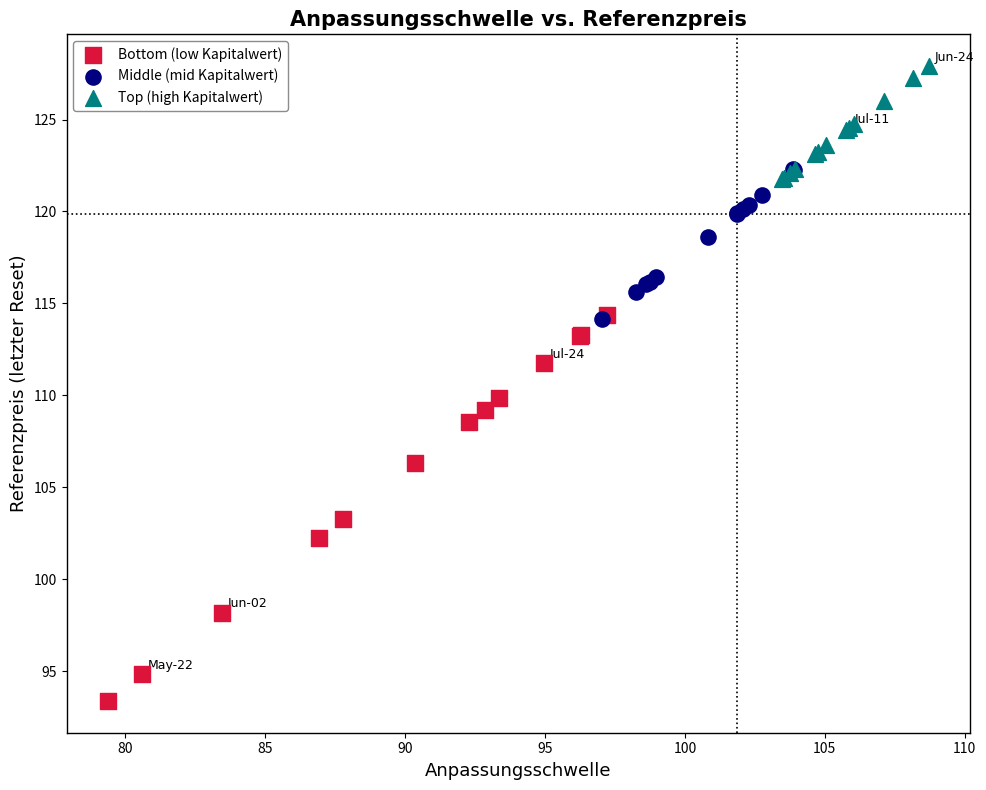

Which series has the largest Y range (max minus min)?

Bottom (low Kapitalwert)